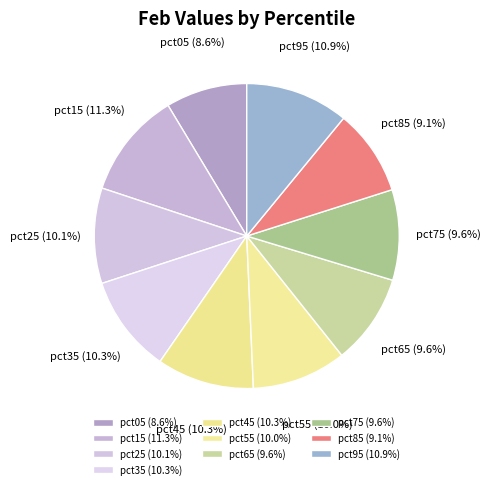

How many slices are in this pie chart?

10